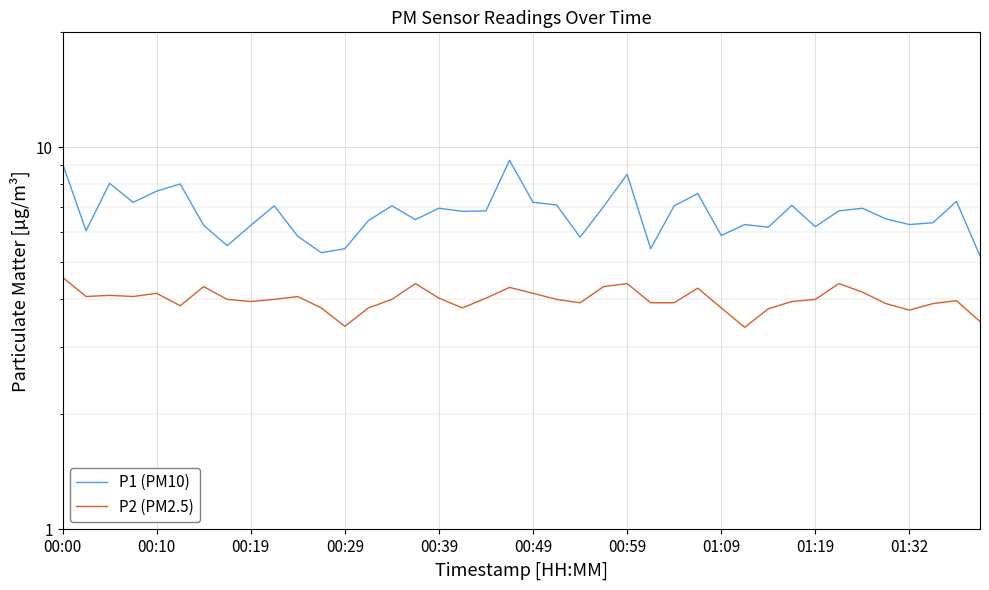

In P2 (PM2.5), how many points are higher than both neighbors (excluding endpoints)?

10